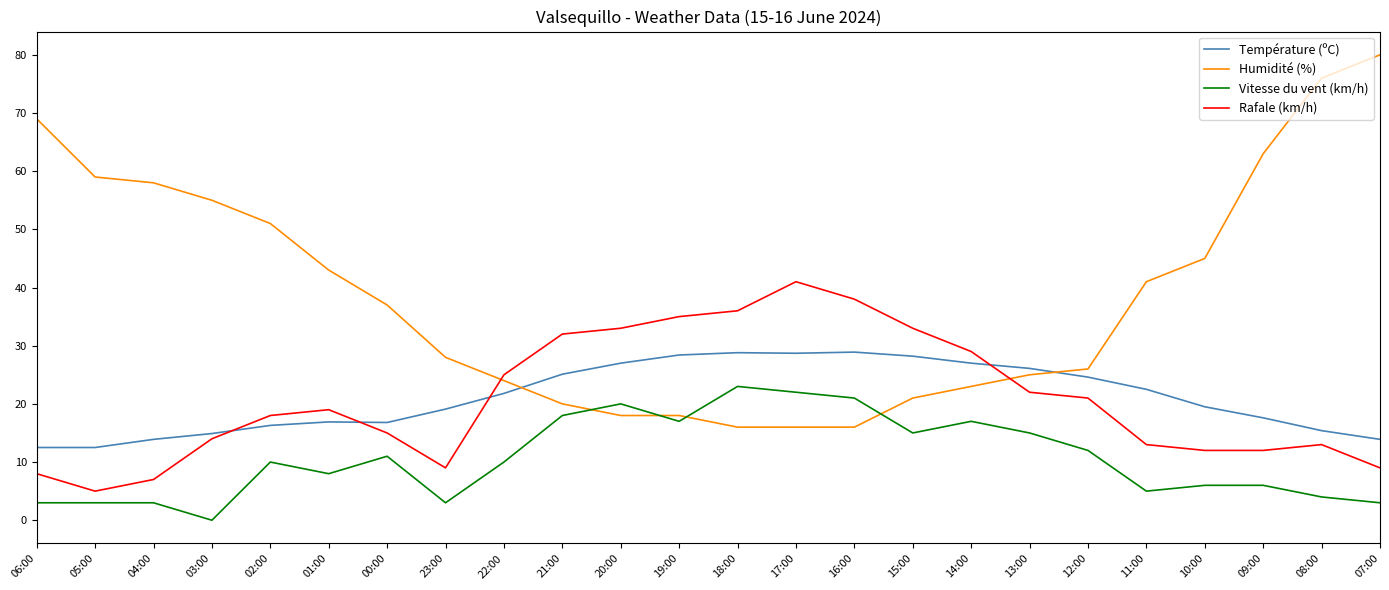

How many lines are shown in the chart?

4